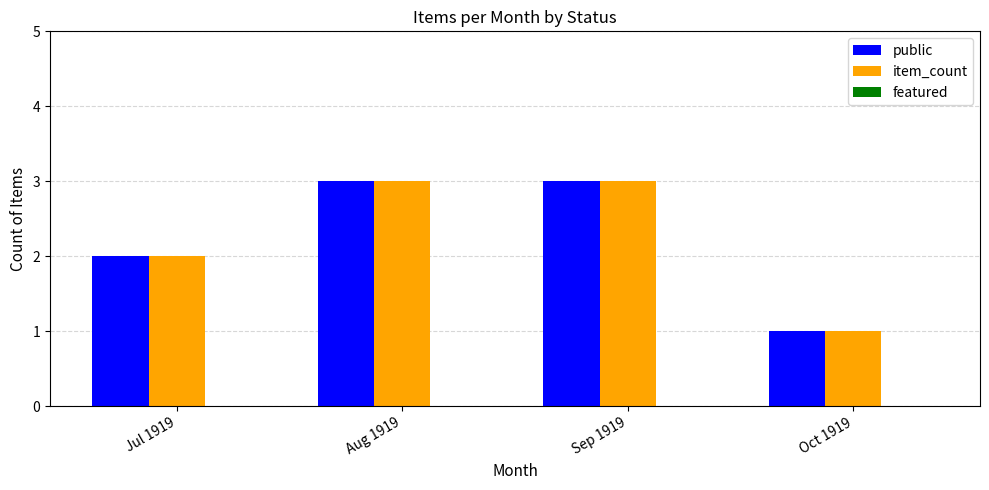

Is it true that public equals 1 at Oct 1919?

True